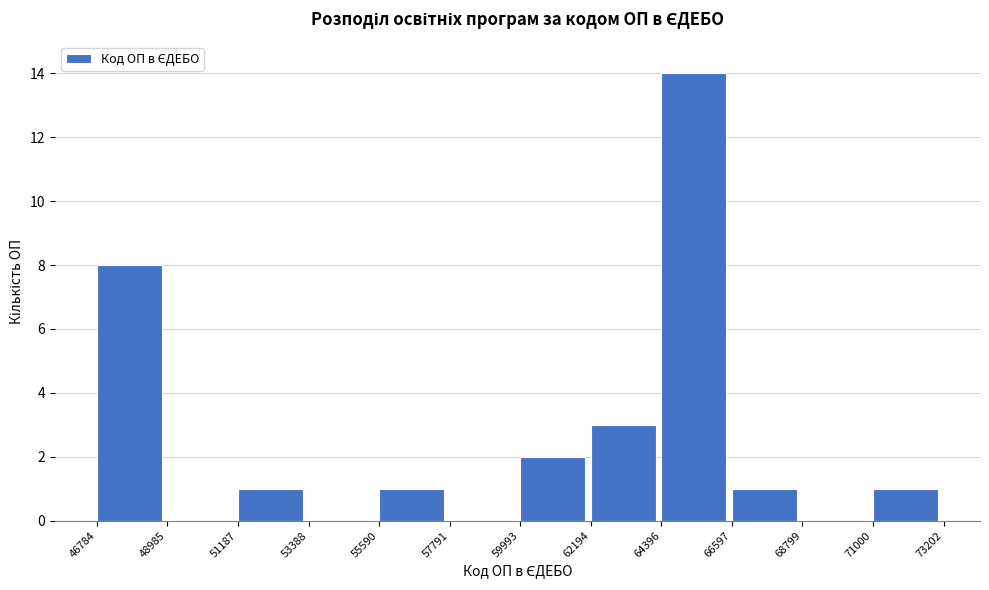

How tall is the bar that spans 59993 to 62194 on the x-axis? The values are not printed on the chart, so give them approximately, as read against the axis.

2